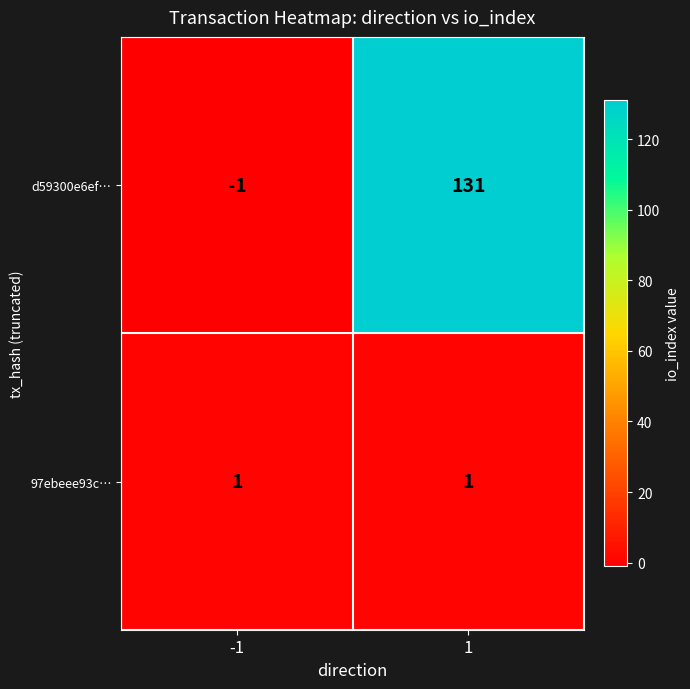

The 97ebeee93c… series shows 2 at -1. True or false?

False